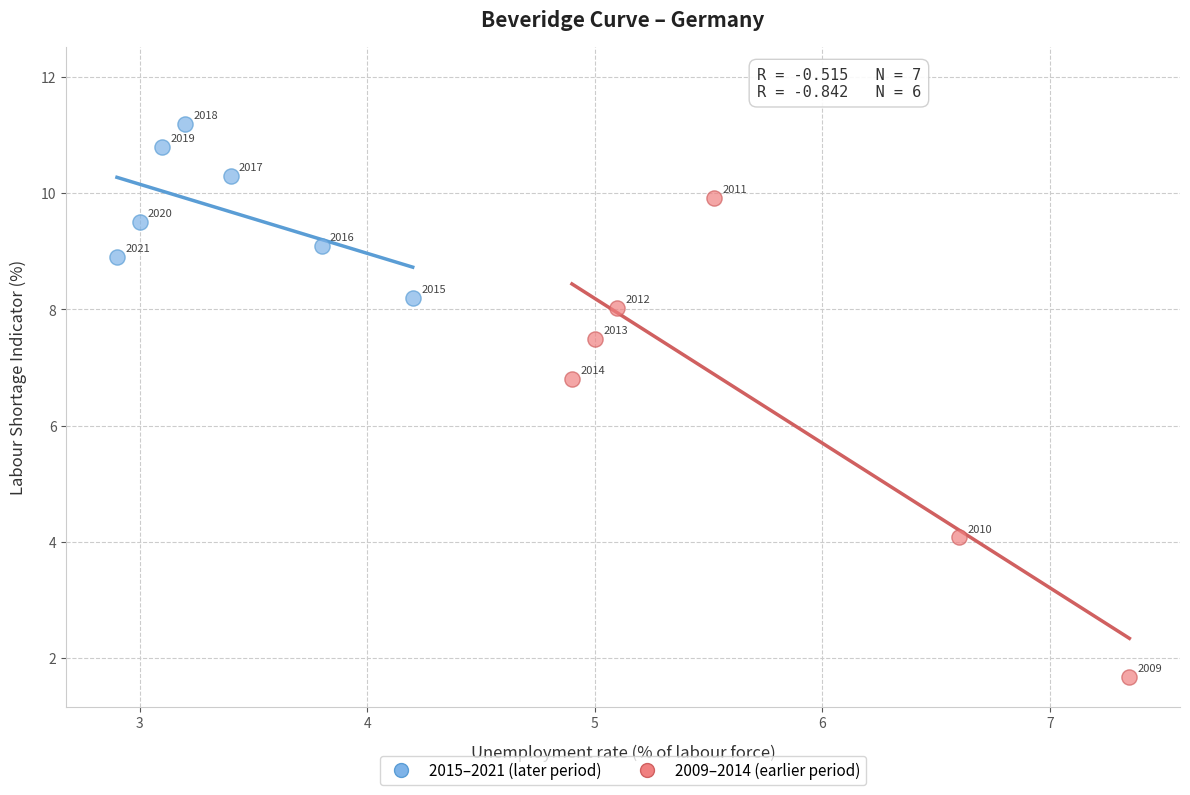

Which series contains the highest Y value?

2015–2021 (later period)